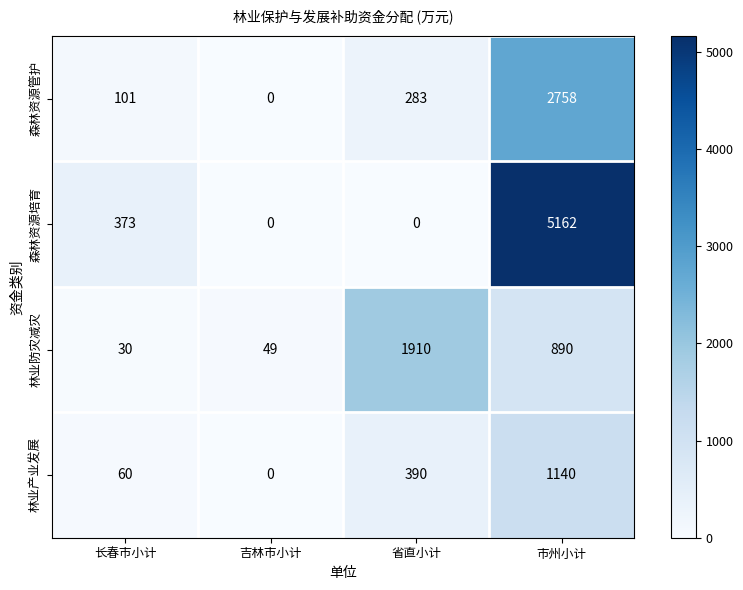

Which category has the highest value across all series?

市州小计